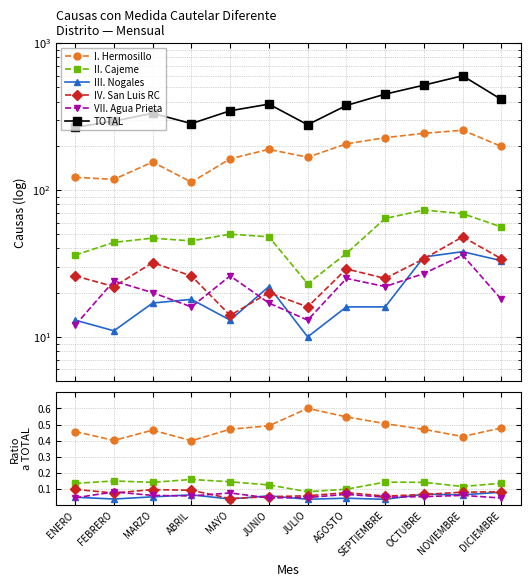

Which series has the largest total across all categories?

TOTAL